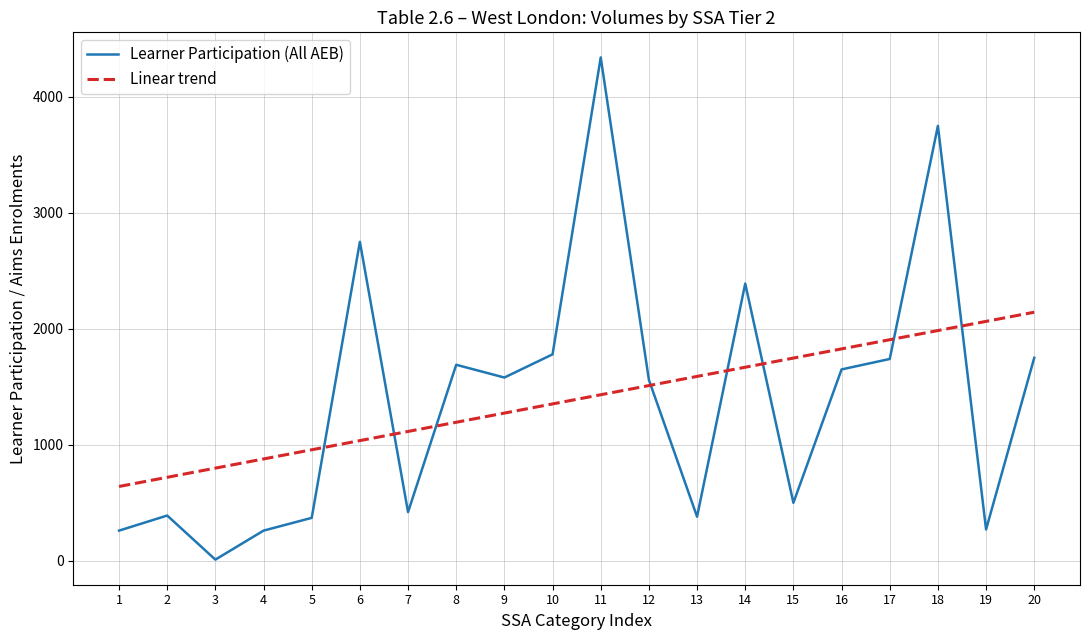

Which series has the largest range (max minus min)?

Learner Participation (All AEB)